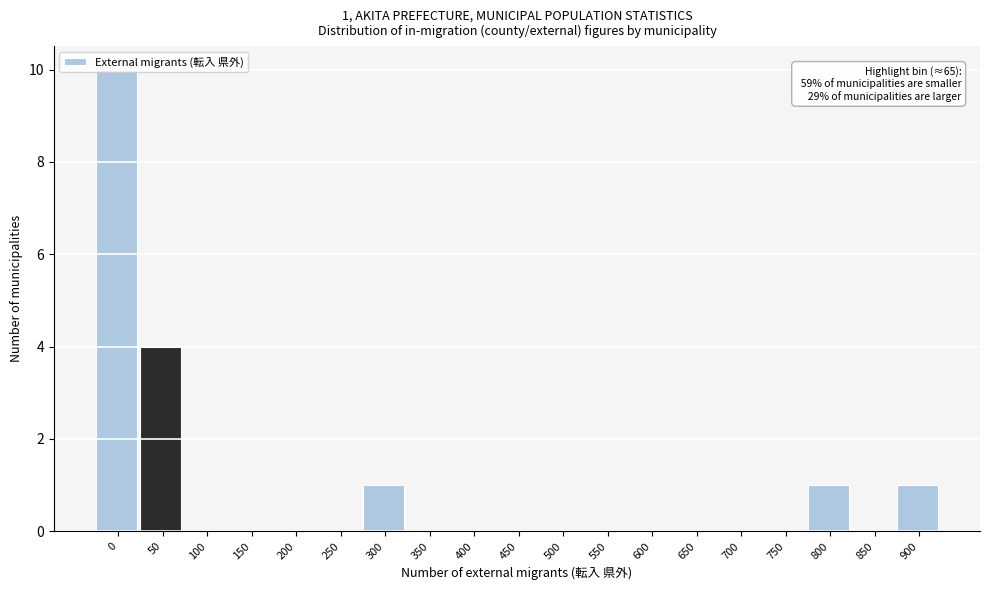

Is it true that the value at 850 is 0?

True